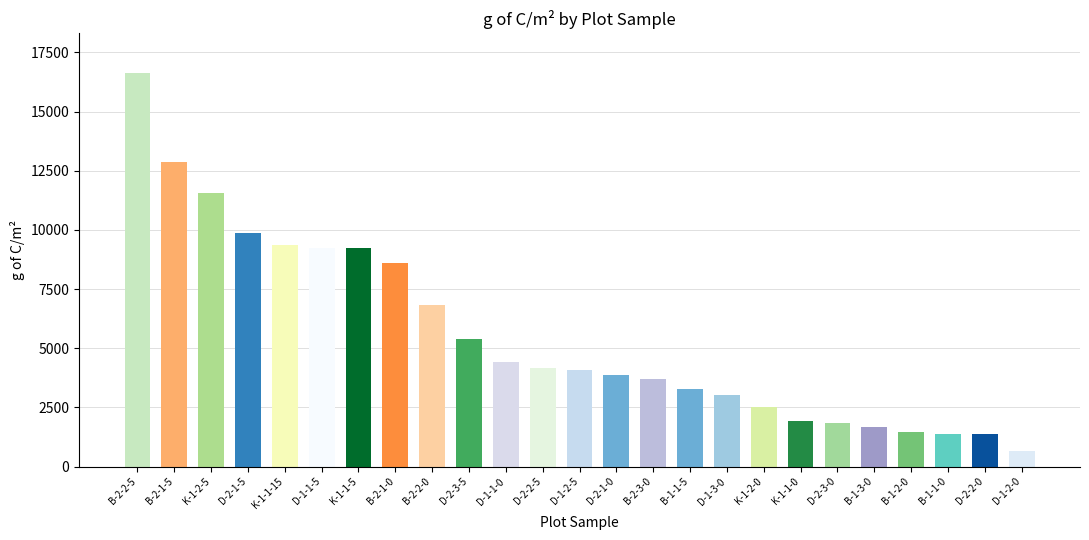

Does the chart contain stacked bars?

No